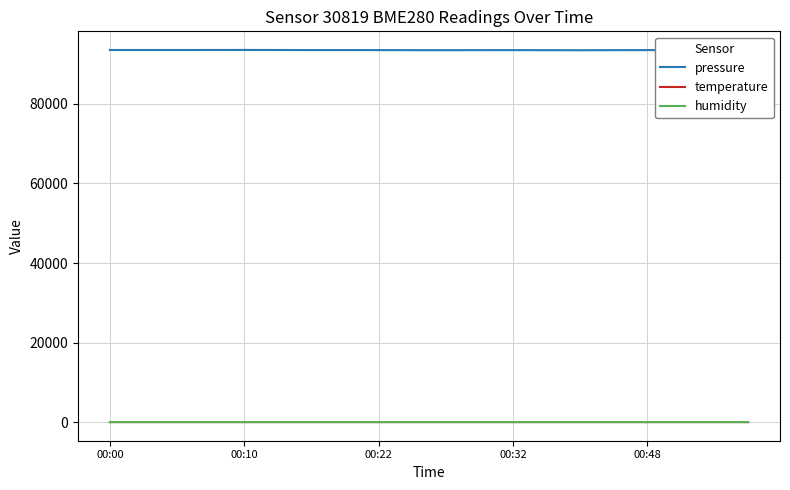

How many interior local valleys does the pressure series have?

5